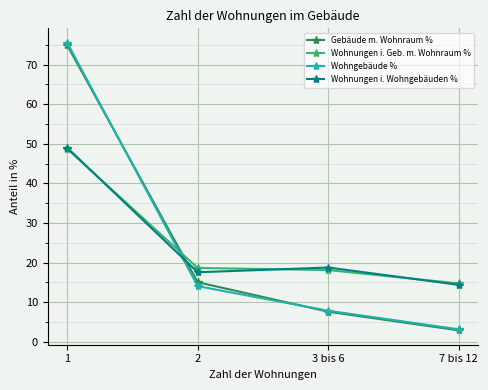

Is it true that Gebäude m. Wohnraum % equals 4.9 at 2?

False